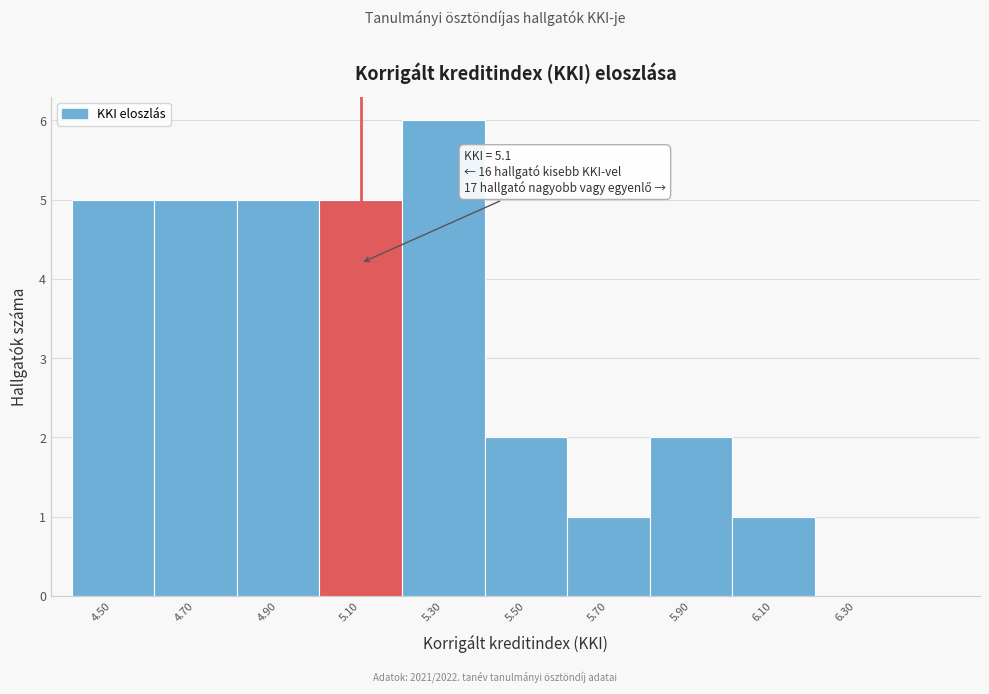

Over which range of the x-axis is the bar tallest?

5.2 to 5.4